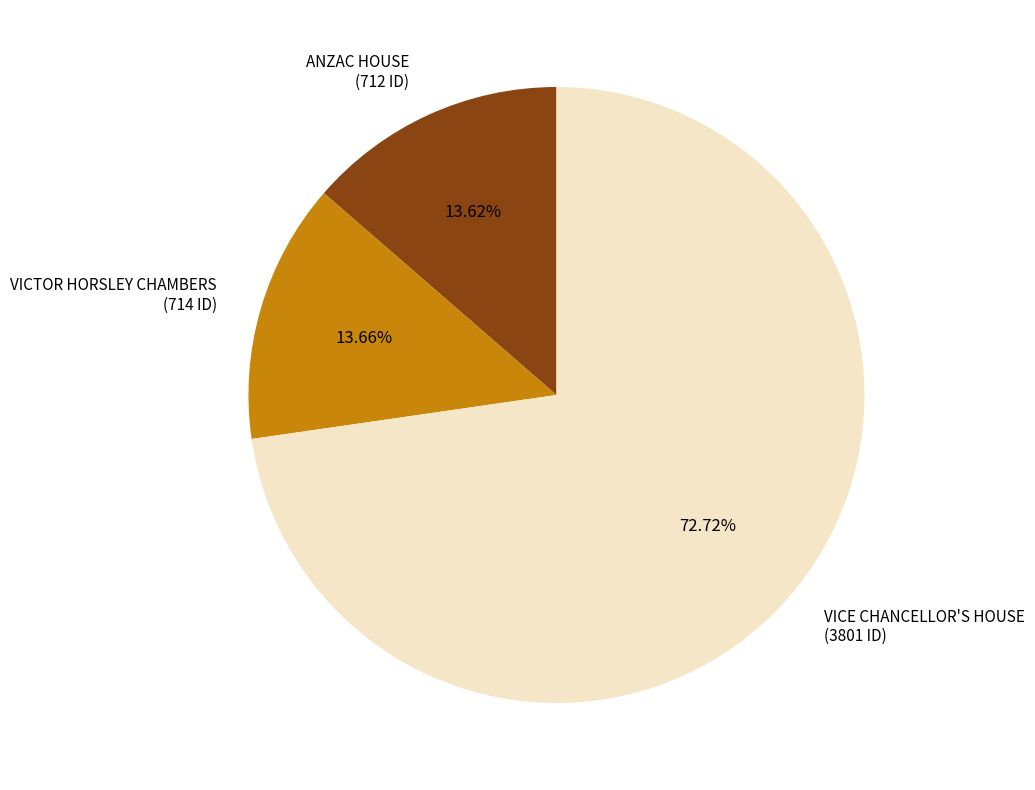

To the nearest percent, what is the average slice percentage?

33%